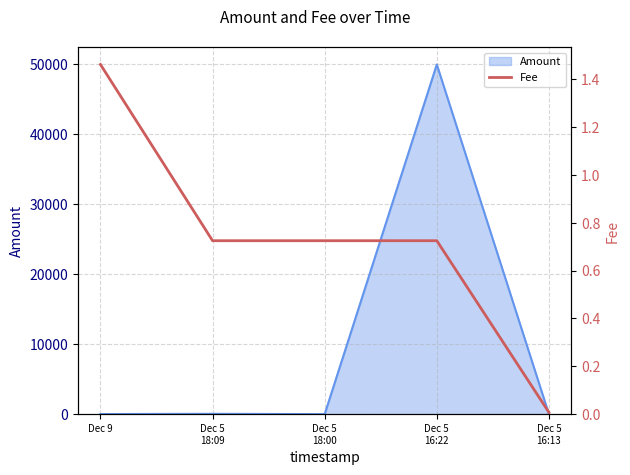

Where is the data nearest to the value 0?

Dec 5
16:13